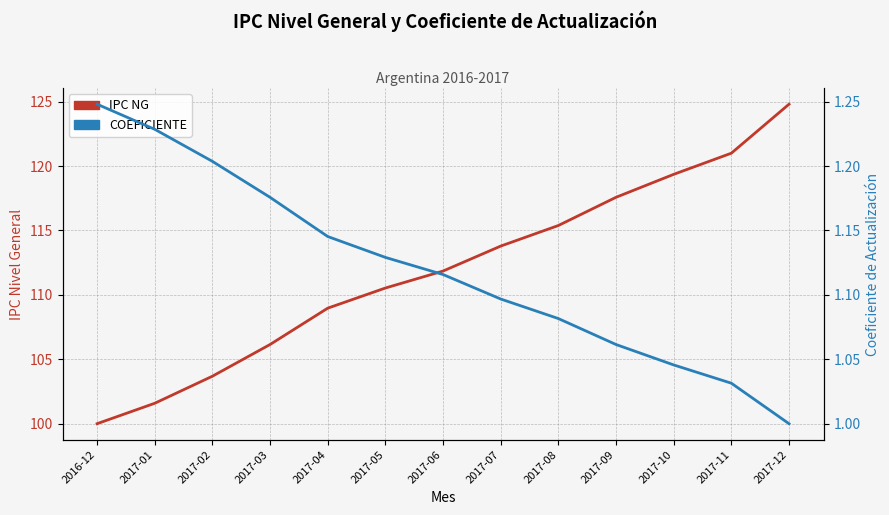

Which series changed the most between 2017-06 and 2017-11?

IPC NG